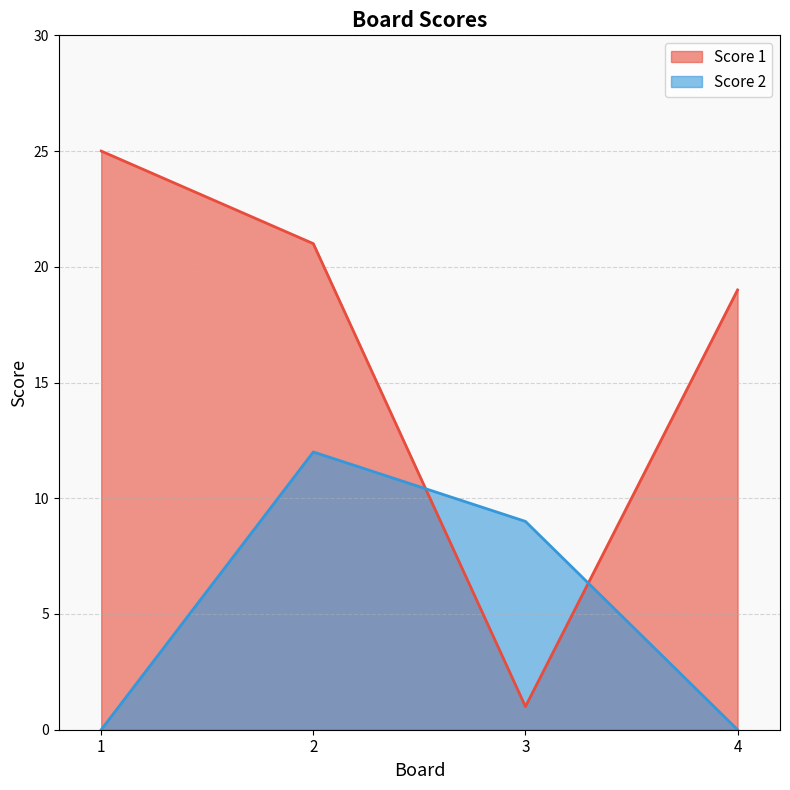

What is the difference between the highest and lowest values at 1?

25